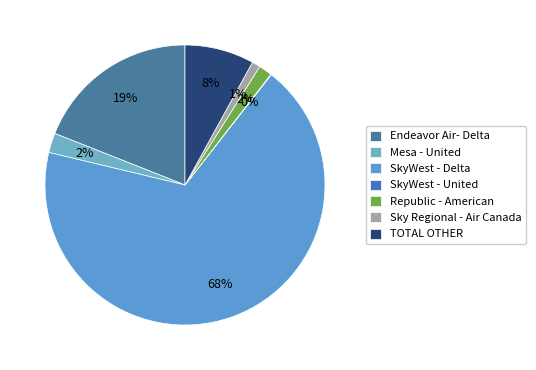

The Mesa - United slice represents 1% of the pie. True or false?

False